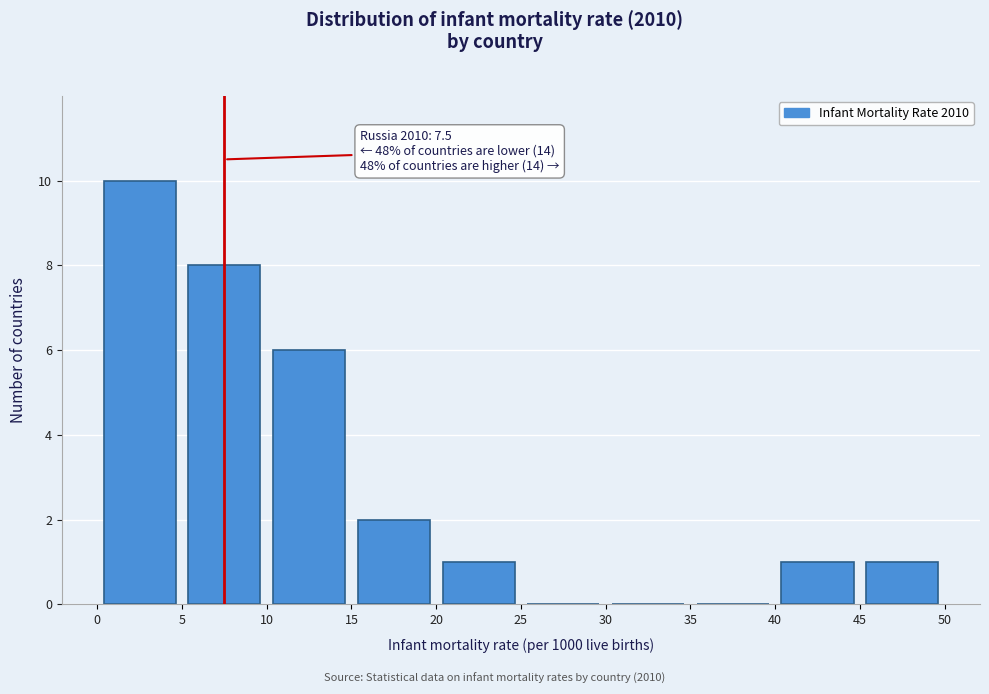

Which range on the x-axis has the tallest bar?

0 to 5